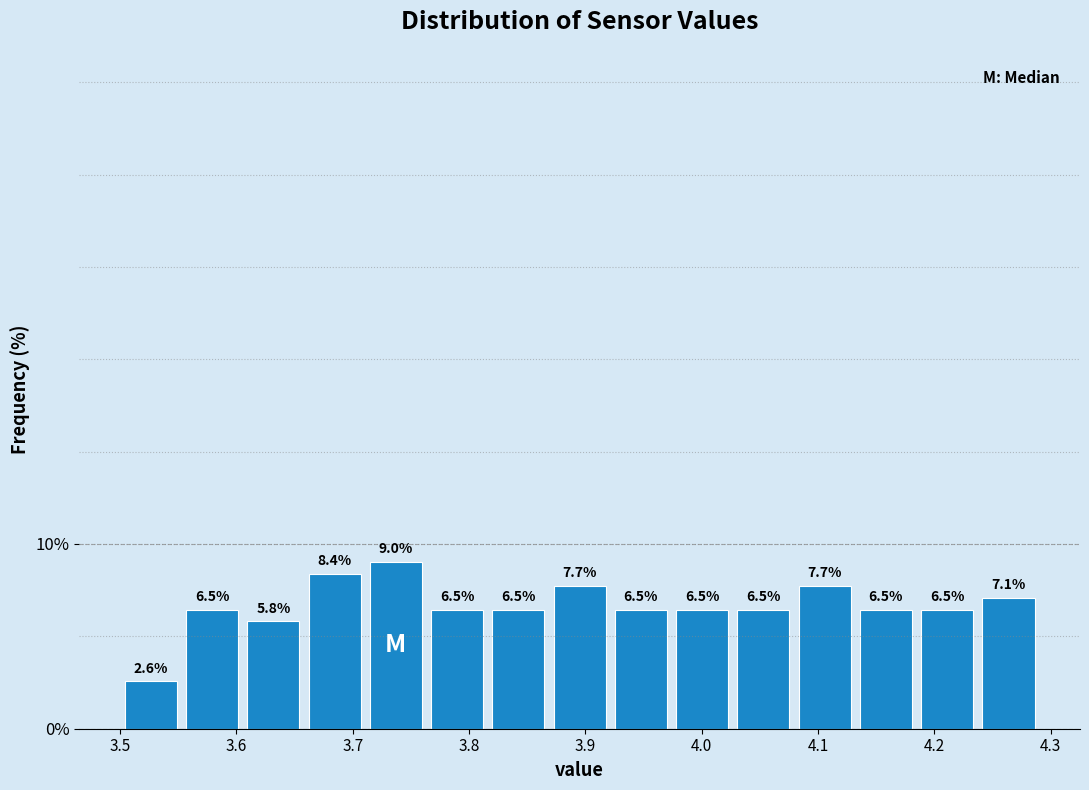

What is the height of the bar covering 4.18 to 4.24 on the x-axis? The bar edges are not printed on the chart, so give them approximately, as read against the axis.

6.5